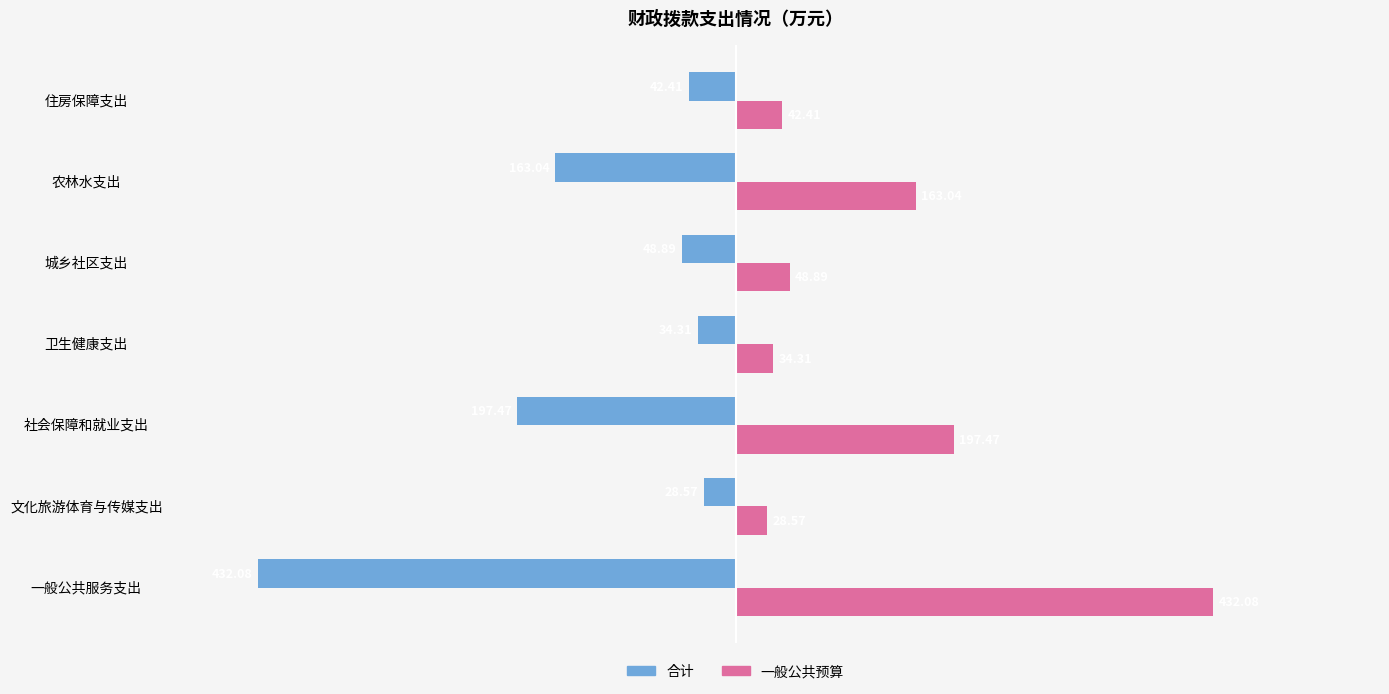

What is the average value of the 一般公共预算 series?

135.3